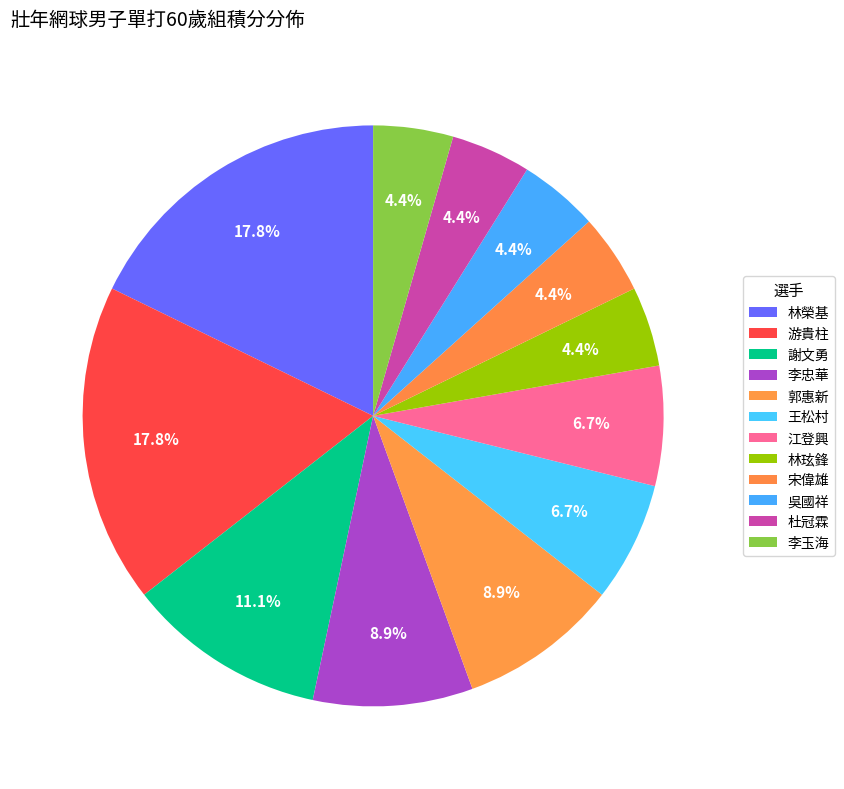

Rank the categories by value from lowest to highest.

林玹鋒, 宋偉雄, 吳國祥, 杜冠霖, 李玉海, 王松村, 江登興, 李忠華, 郭惠新, 謝文勇, 林榮基, 游貴柱